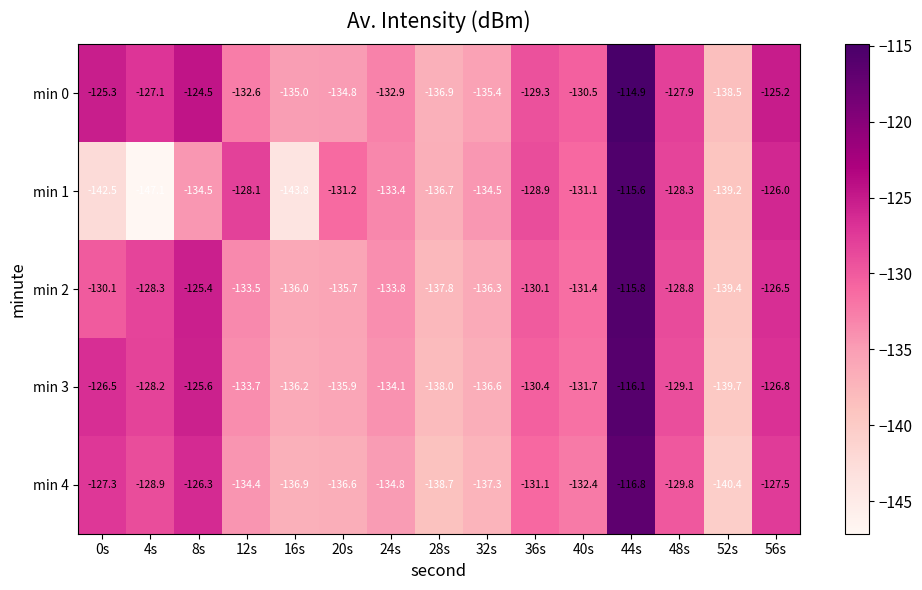

What is the approximate value of min 2 at 36s?

-130.1